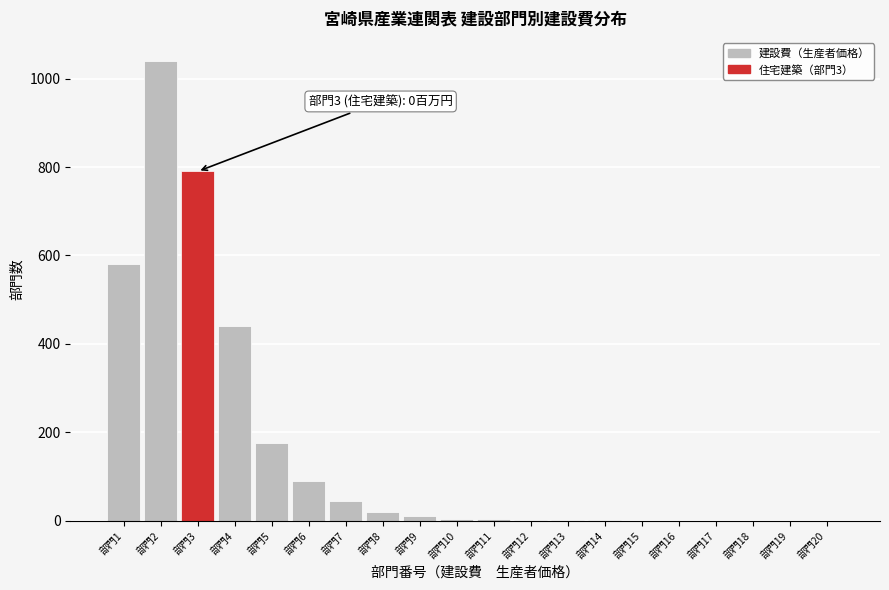

What is the greatest value displayed?

1040